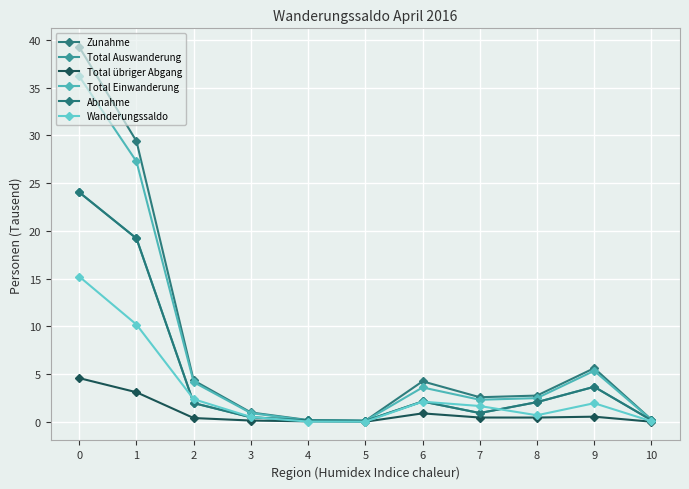

The Total Auswanderung series shows 33.6 at 1. True or false?

False